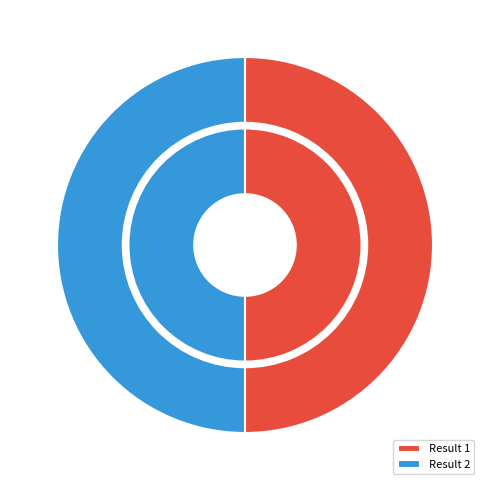

Rank the categories by value from lowest to highest.

Result 2, Result 1